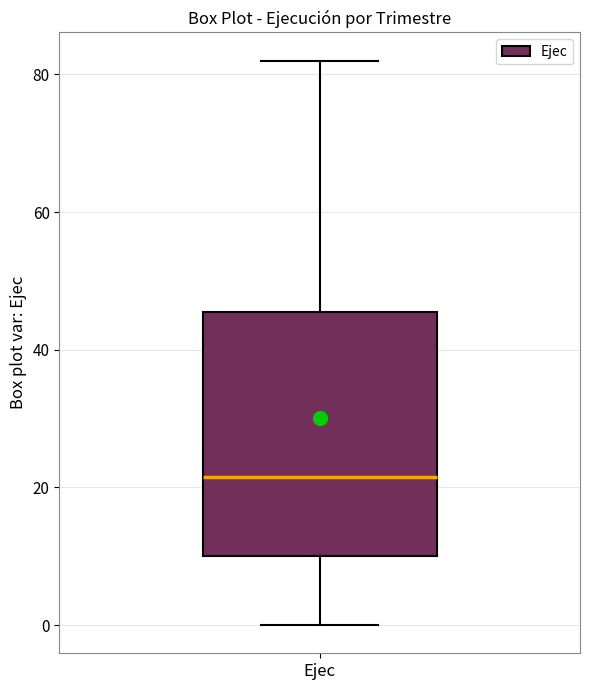

Read this box plot against the y-axis: the position of the median line, the range covered by the box, and the ends of both whiskers. The values are not printed on the chart, so give them approximately, as read against the axis.

median 22, box 10 to 46, whiskers 0 to 82